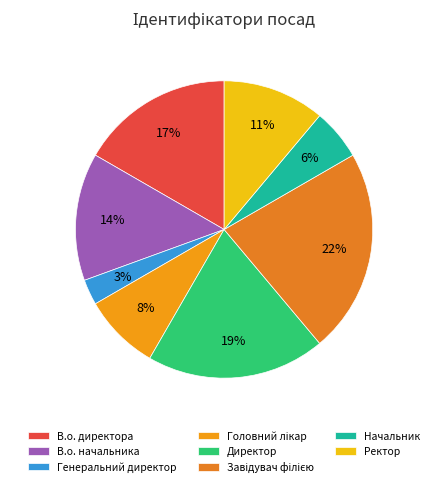

To the nearest percent, what is the average slice percentage?

12%